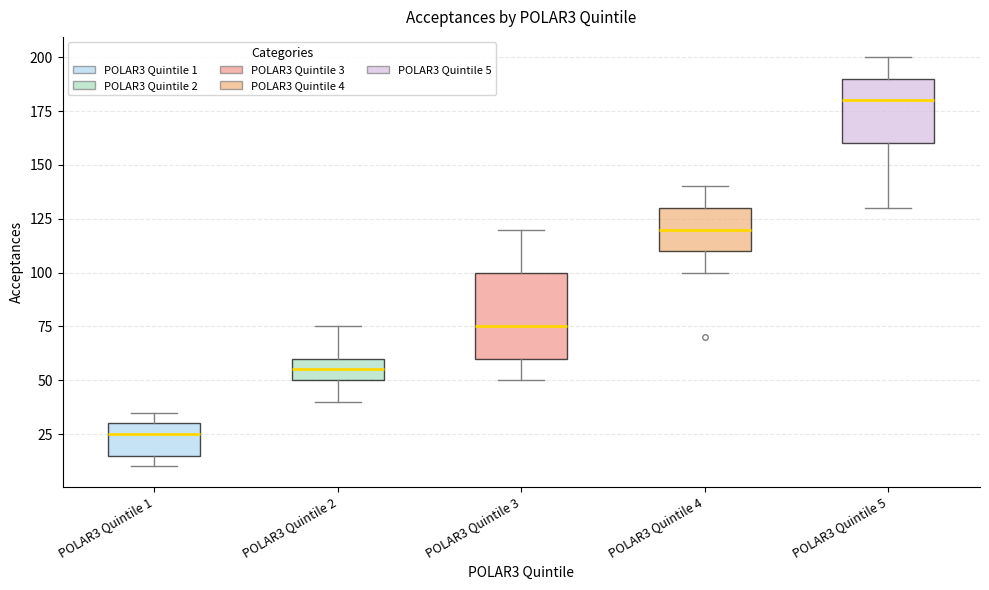

Reading left to right, transcribe this box plot: for each box, give where its median line is, the range the box spans, and where its two whiskers end, as read against the y-axis. The values are not printed on the chart, so give them approximately, as read against the axis.

POLAR3 Quintile 1: median 25, box 15 to 30, whiskers 10 to 35
POLAR3 Quintile 2: median 55, box 50 to 60, whiskers 40 to 75
POLAR3 Quintile 3: median 75, box 60 to 100, whiskers 50 to 120
POLAR3 Quintile 4: median 120, box 110 to 130, whiskers 100 to 140
POLAR3 Quintile 5: median 180, box 160 to 190, whiskers 130 to 200